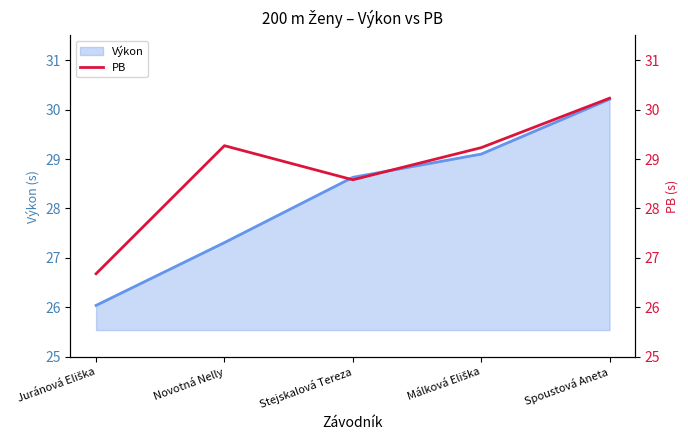

True or false: Výkon has a value of 30.2 at Spoustová Aneta.

True